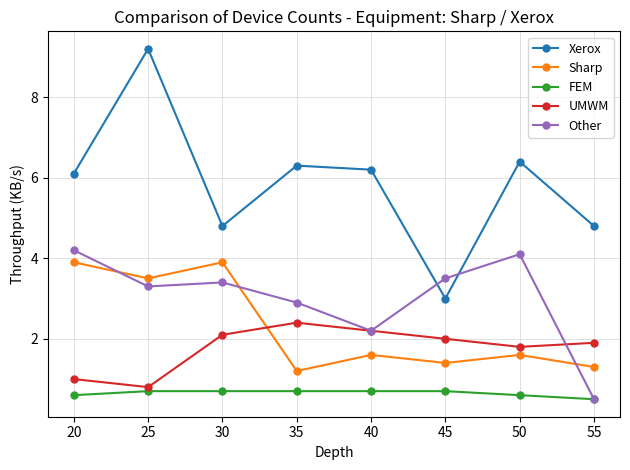

Reading right to left, extract all data points from this chart.

Xerox: 55=4.8	50=6.4	45=3.0	40=6.2	35=6.3	30=4.8	25=9.2	20=6.1
Sharp: 55=1.3	50=1.6	45=1.4	40=1.6	35=1.2	30=3.9	25=3.5	20=3.9
FEM: 55=0.5	50=0.6	45=0.7	40=0.7	35=0.7	30=0.7	25=0.7	20=0.6
UMWM: 55=1.9	50=1.8	45=2.0	40=2.2	35=2.4	30=2.1	25=0.8	20=1.0
Other: 55=0.5	50=4.1	45=3.5	40=2.2	35=2.9	30=3.4	25=3.3	20=4.2